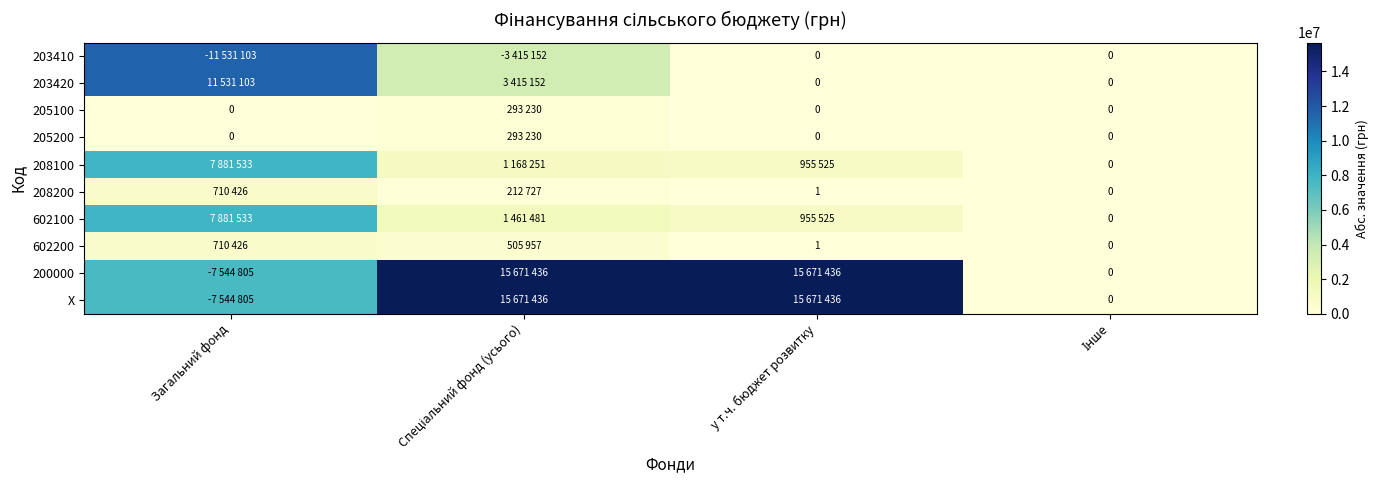

True or false: 602200 has a value of 0 at у т.ч. бюджет розвитку.

False